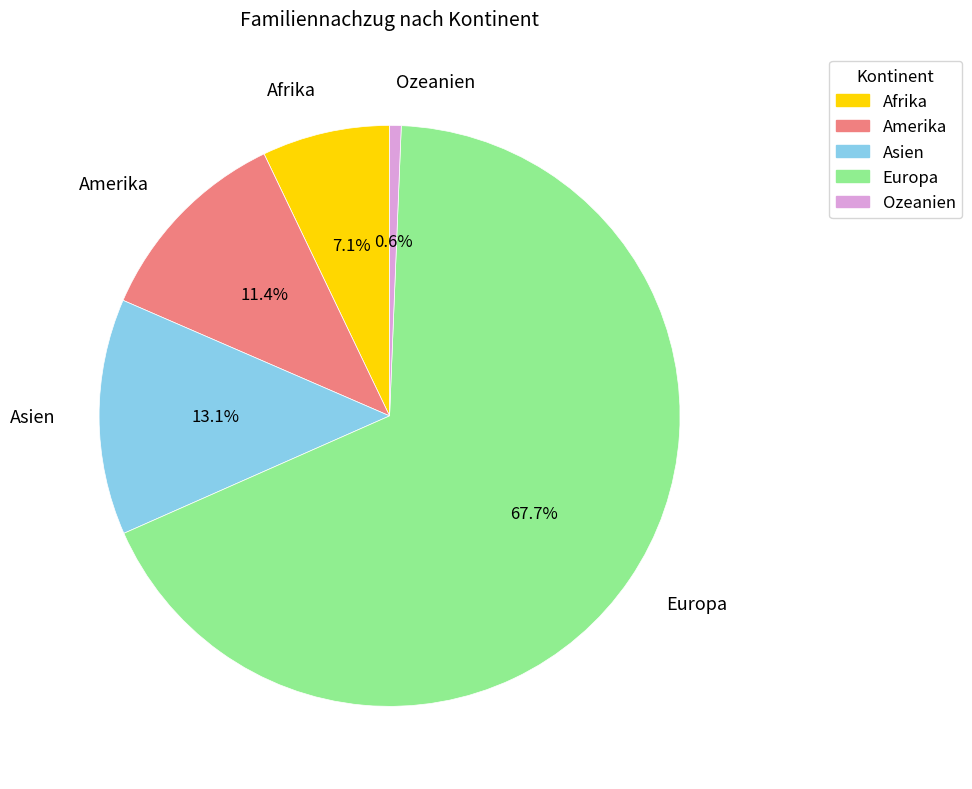

What percentage is the Europa slice, to the nearest percent?

68%